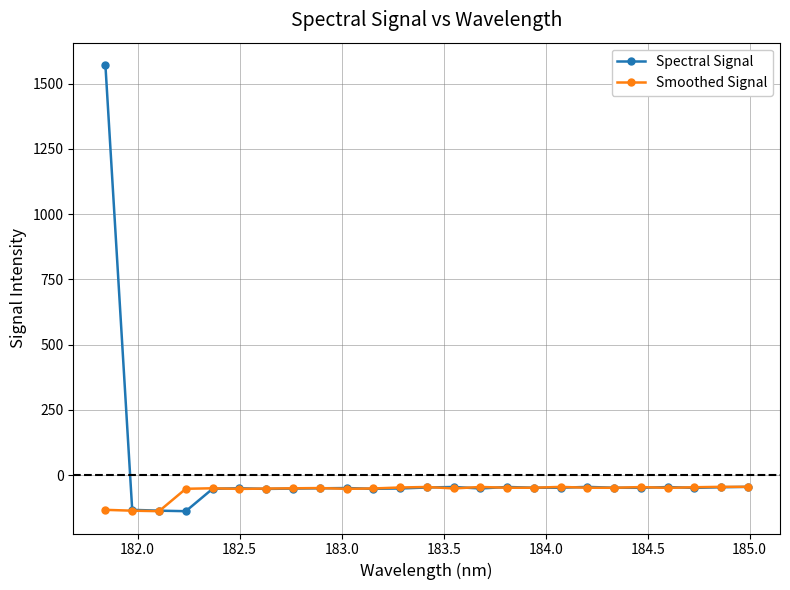

What is the smallest value displayed?

-138.4